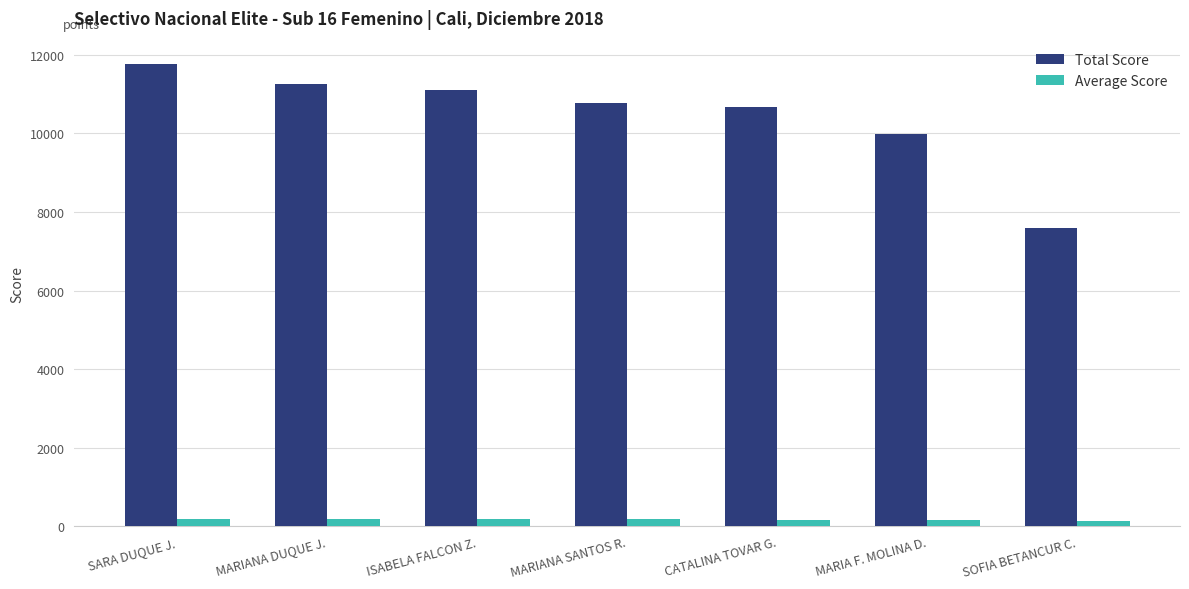

What is the sum of the Average Score values at MARIANA SANTOS R. and ISABELA FALCON Z.?

342